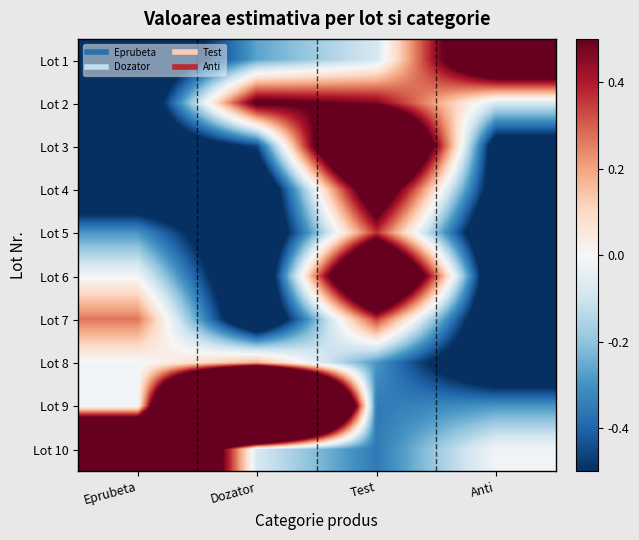

List the series in order of their peak value, highest first.

Lot 9, Lot 10, Lot 3, Lot 6, Lot 1, Lot 4, Lot 2, Lot 5, Lot 7, Lot 8